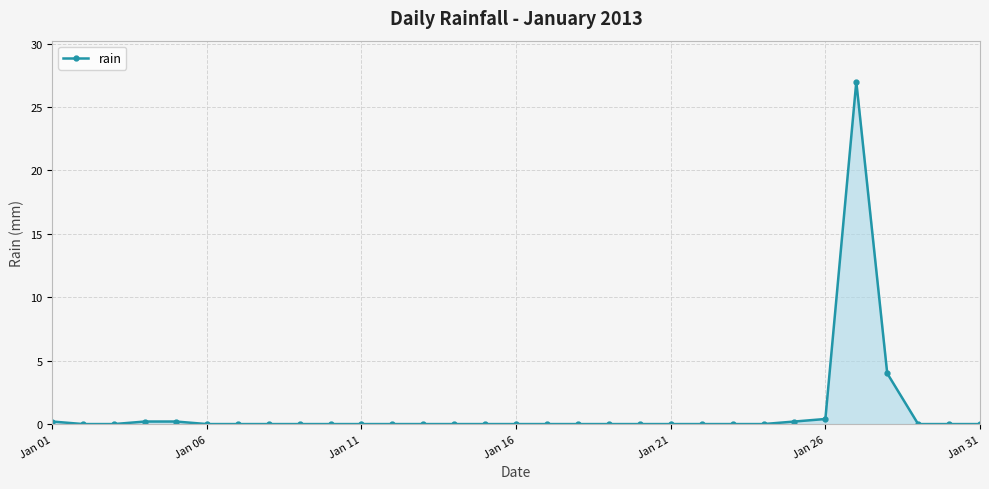

What is the average value?

1.0